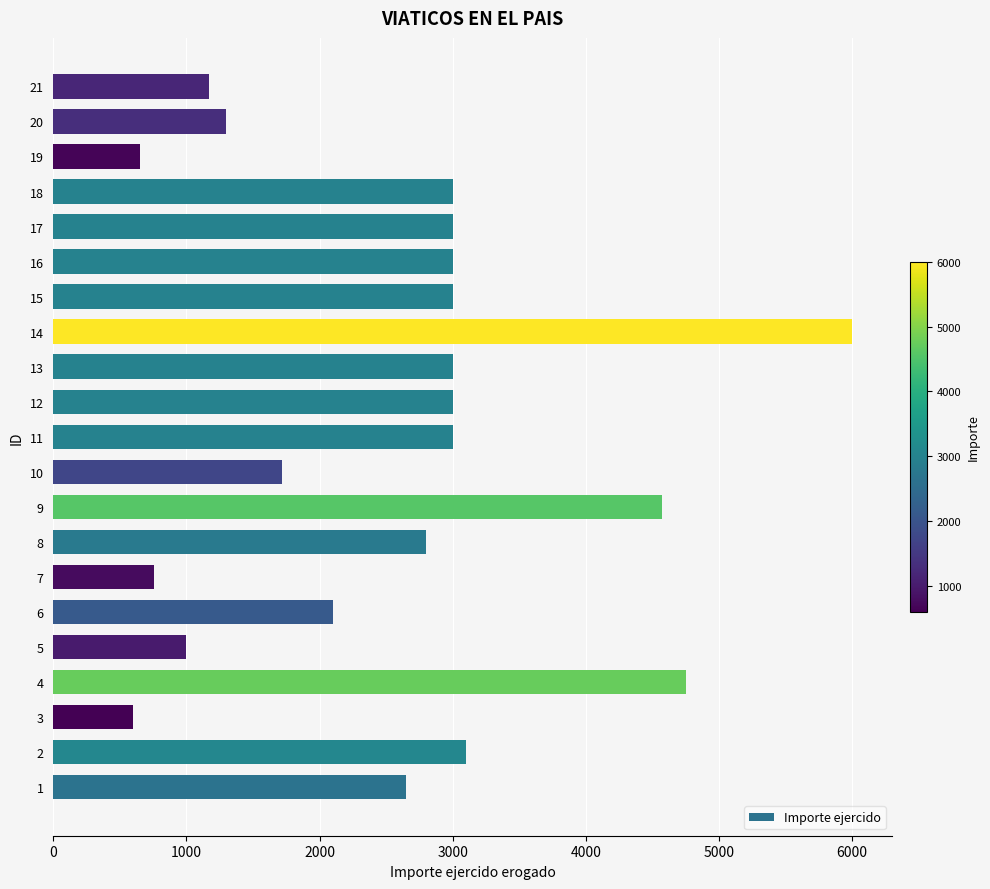

How many bars are there in total?

21